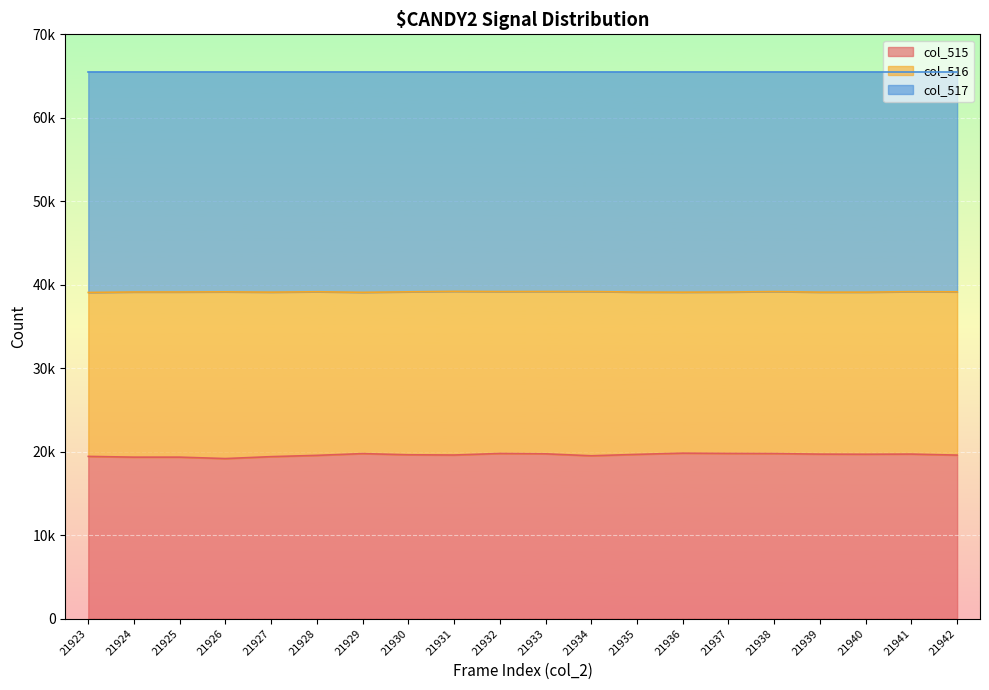

In col_515, how many points are higher than both neighbors (excluding endpoints)?

5